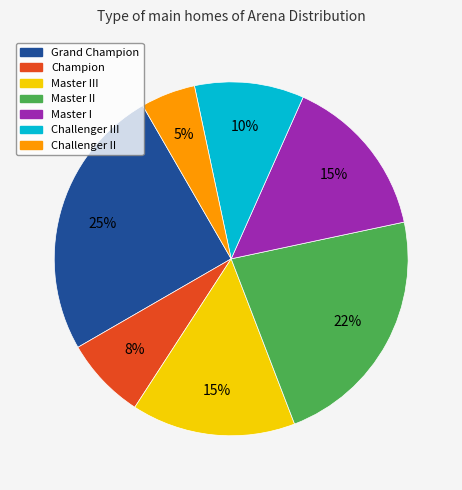

How many segments does this pie chart have?

7